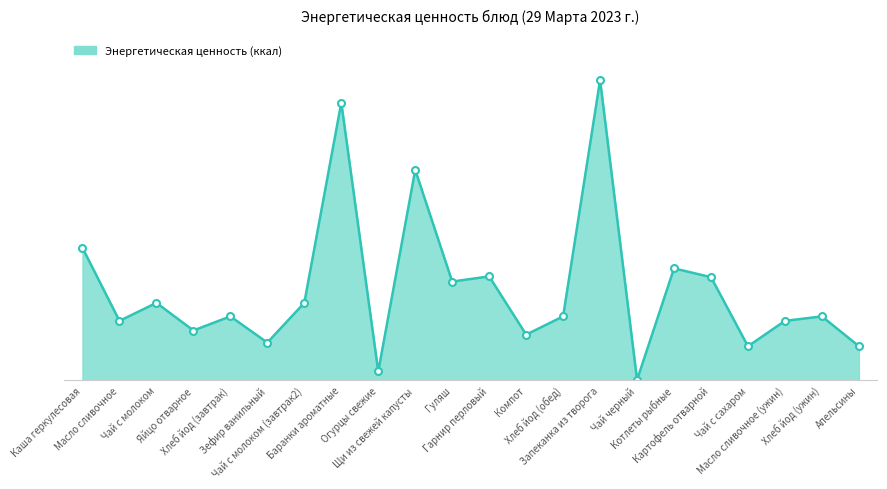

What is the change in value from Баранки ароматные to Компот?

-293.4